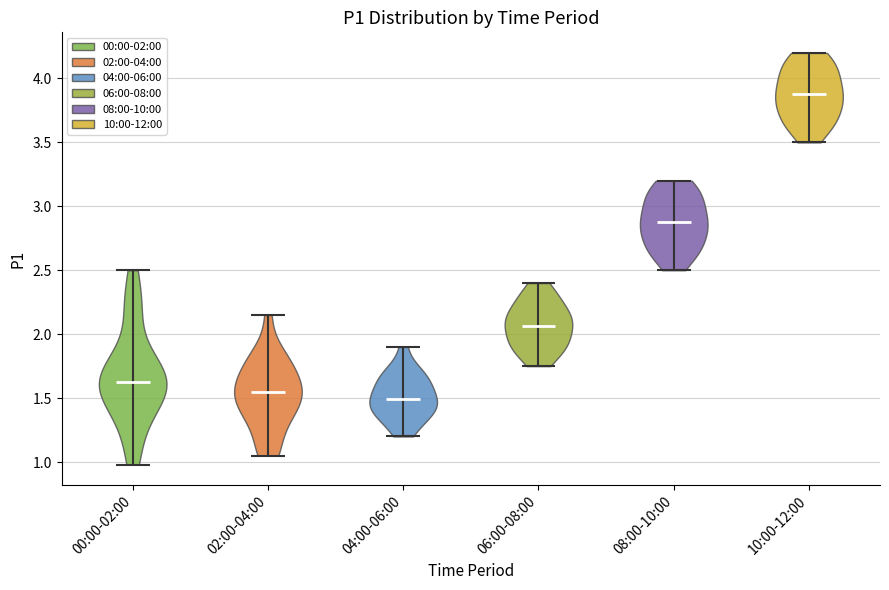

Where does the median line of the violin for 00:00-02:00 sit on the y-axis? The values are not printed on the chart, so give them approximately, as read against the axis.

1.65